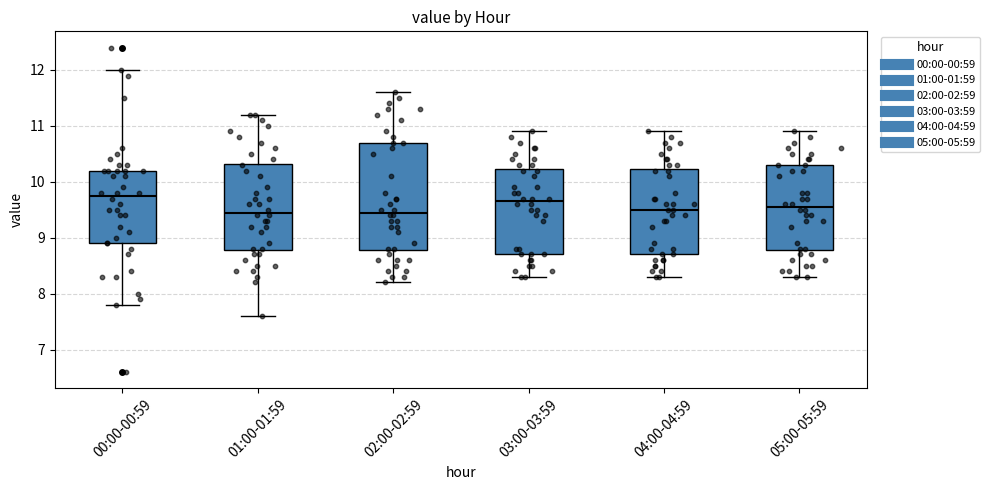

Reading left to right, read every box against the y-axis: the position of its median line, the range the box covers, and the ends of its whiskers. The values are not printed on the chart, so give them approximately, as read against the axis.

00:00-00:59: median 9.8, box 8.9 to 10.2, whiskers 7.8 to 12.0
01:00-01:59: median 9.5, box 8.8 to 10.3, whiskers 7.6 to 11.2
02:00-02:59: median 9.5, box 8.8 to 10.7, whiskers 8.2 to 11.6
03:00-03:59: median 9.7, box 8.7 to 10.2, whiskers 8.3 to 10.9
04:00-04:59: median 9.5, box 8.7 to 10.2, whiskers 8.3 to 10.9
05:00-05:59: median 9.6, box 8.8 to 10.3, whiskers 8.3 to 10.9